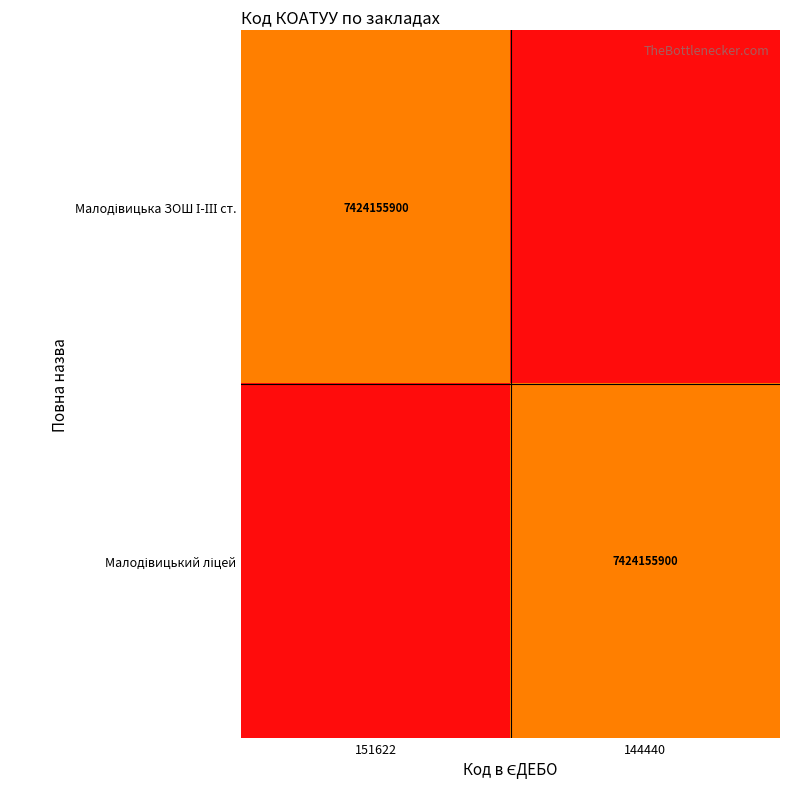

Between 151622 and 144440, which is larger?

151622